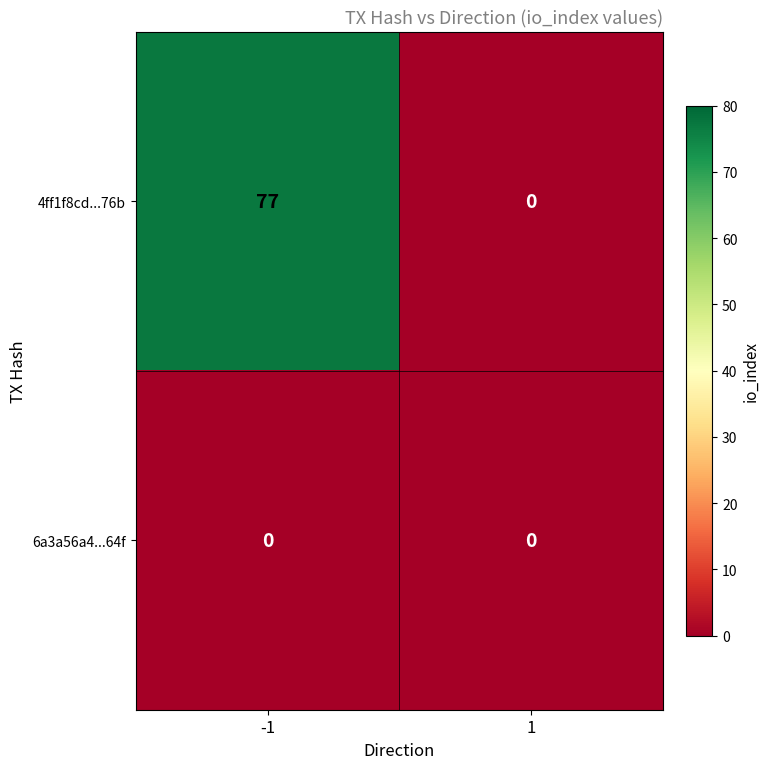

Reading right to left, transcribe all the data shown in this chart.

4ff1f8cd...76b: 1=0	-1=77
6a3a56a4...64f: 1=0	-1=0